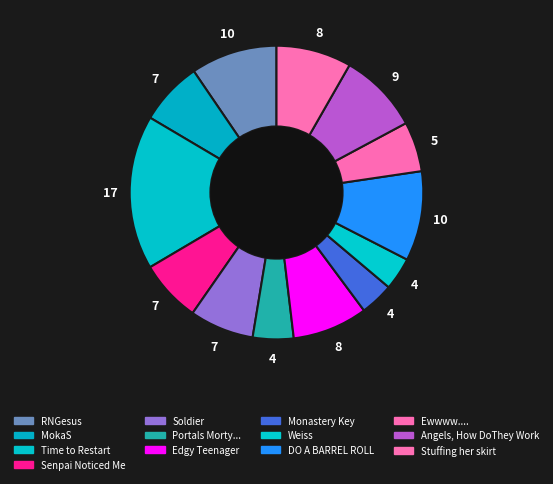

The Portals Morty... slice represents 1% of the pie. True or false?

False